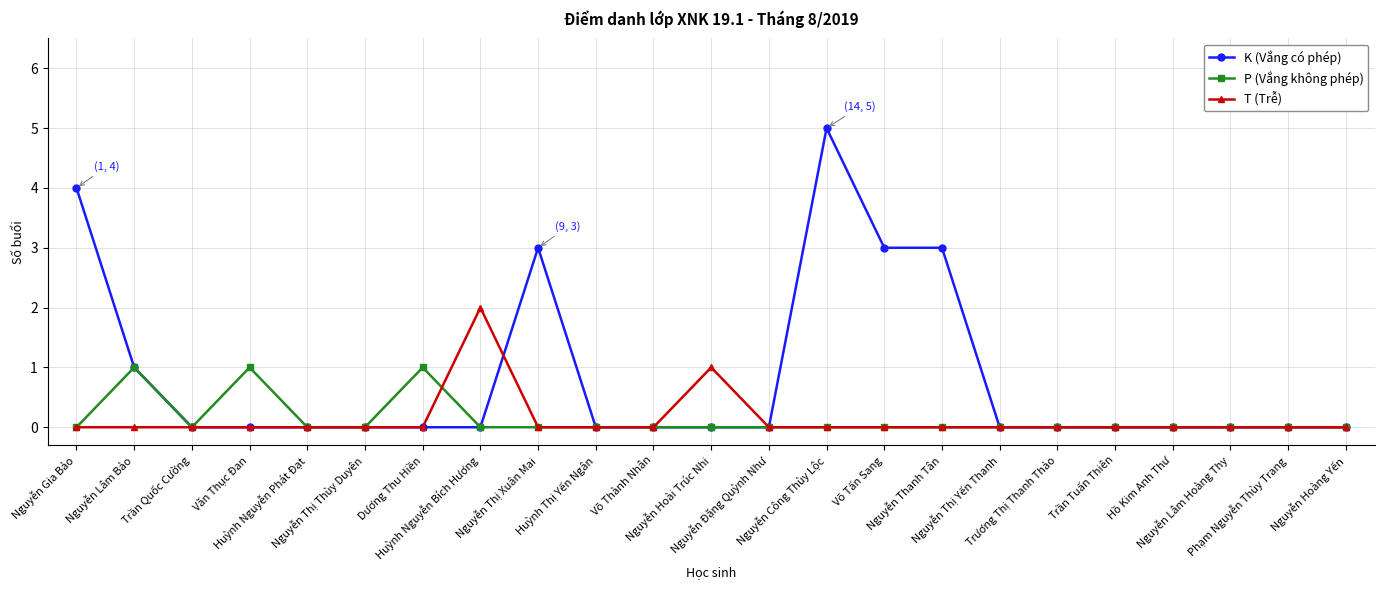

How many P (Vắng không phép) values are between 0 and 1?

23